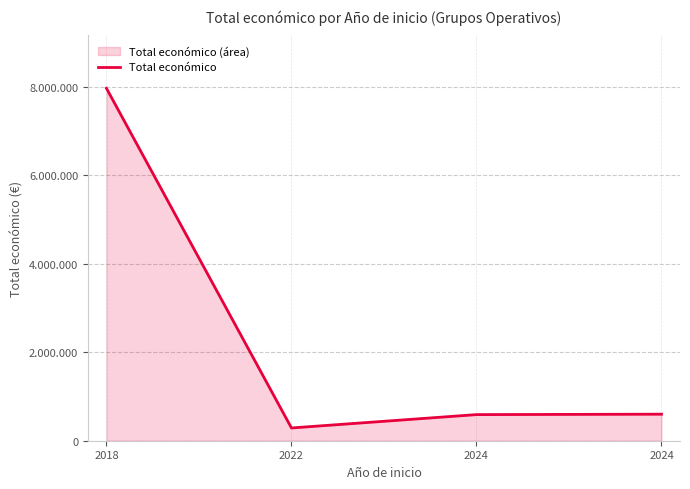

Reading right to left, list all the values displayed in this chart.

2024=599927	2024=590382	2022=288409	2018=7967413